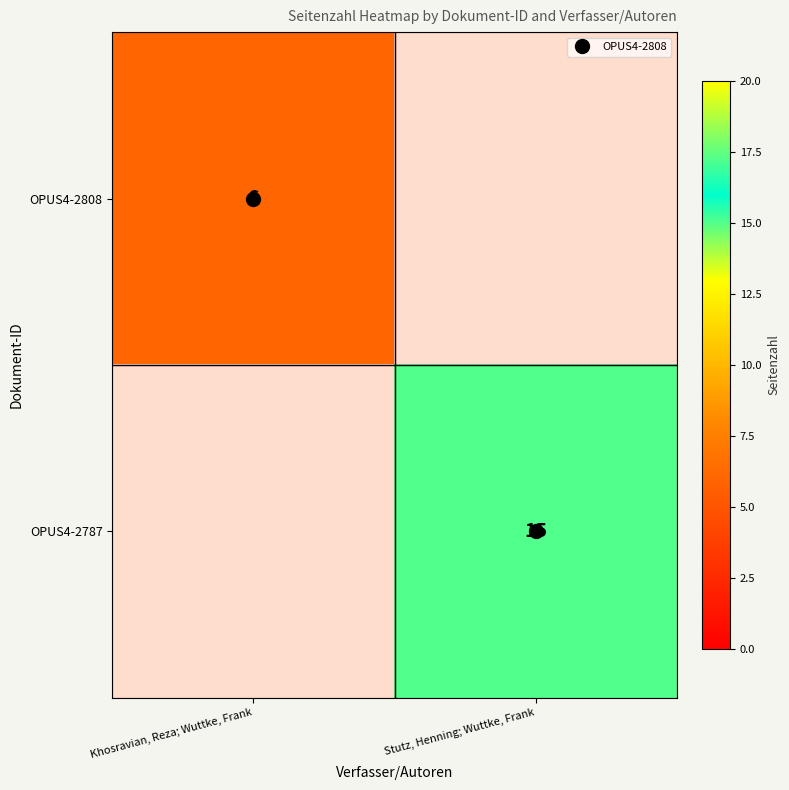

At which category does the chart reach its peak across all series?

Stutz, Henning; Wuttke, Frank